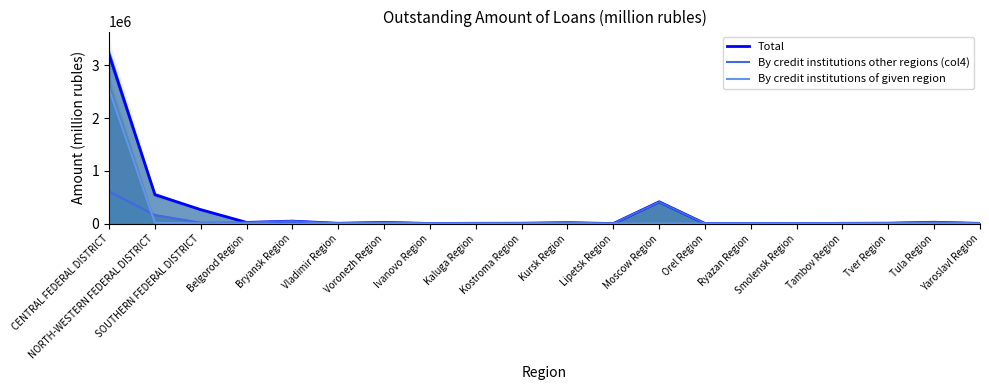

Reading left to right, transcribe all the data shown in this chart.

Total: 3205782	549774	264940	23385	47282	6383	23793	2495	6348	7365	18543	1202	412314	2034	3639	910	5782	8319	25694	4812
By credit institutions other regions (col4): 607307	160916	17871	23373	47281	6374	23529	2482	6346	7365	18543	1201	409652	2033	3638	909	5781	8317	25679	4706
By credit institutions of given region: 2544602	15103	2774	12	0	0	0	10	0	0	0	0	351	0	0	0	0	0	0	106